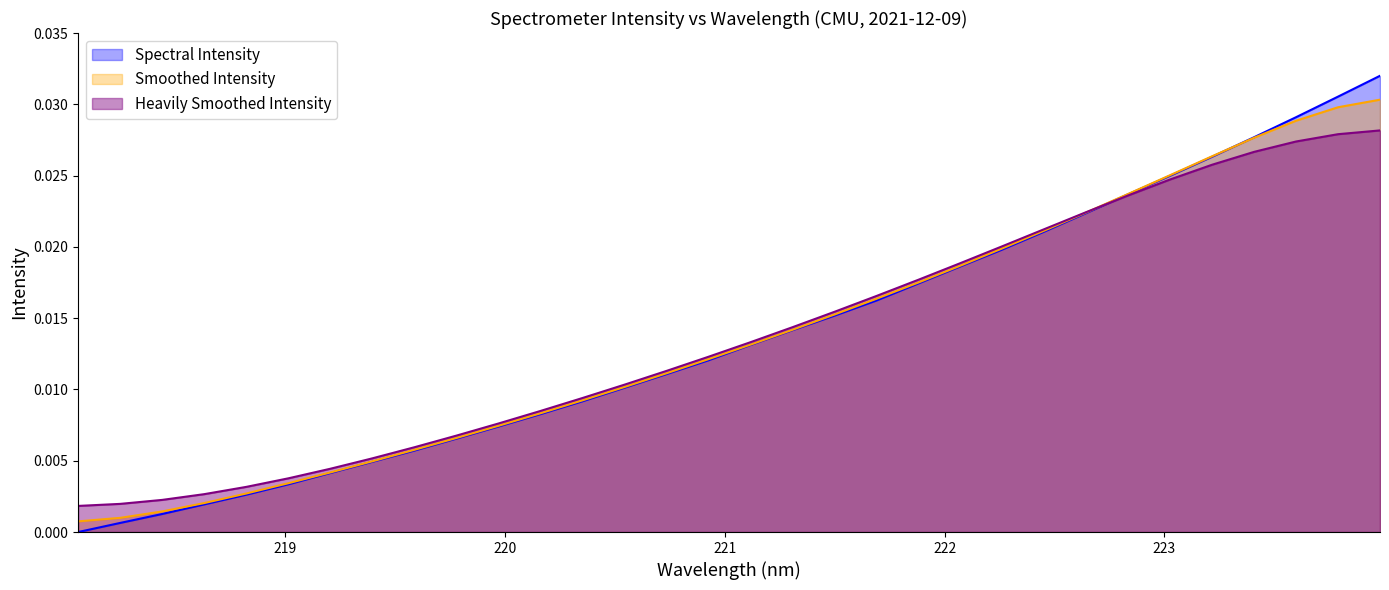

Does the chart display data point markers on the line(s)?

No